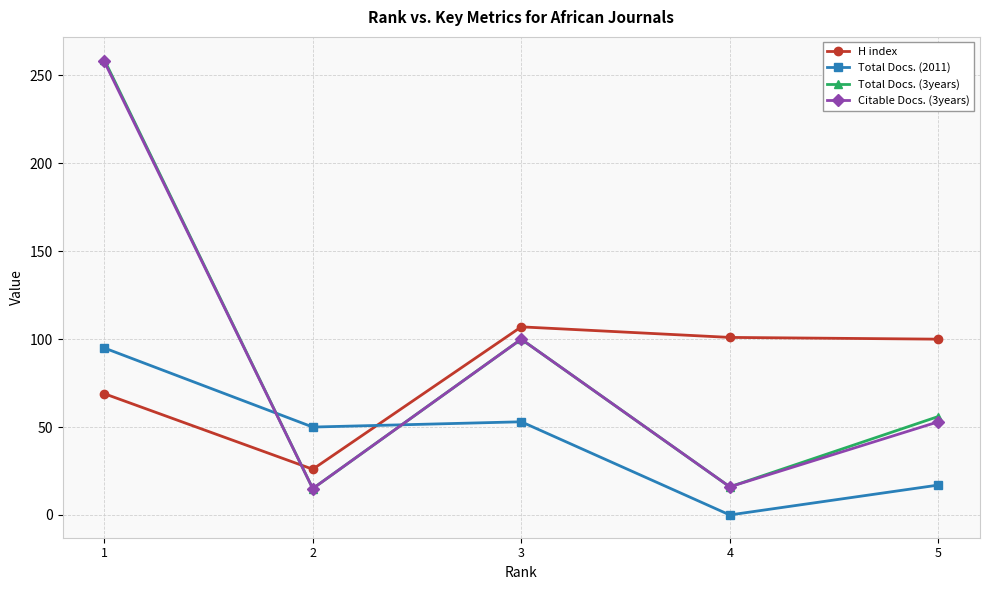

At which category does the chart reach its minimum across all series?

4